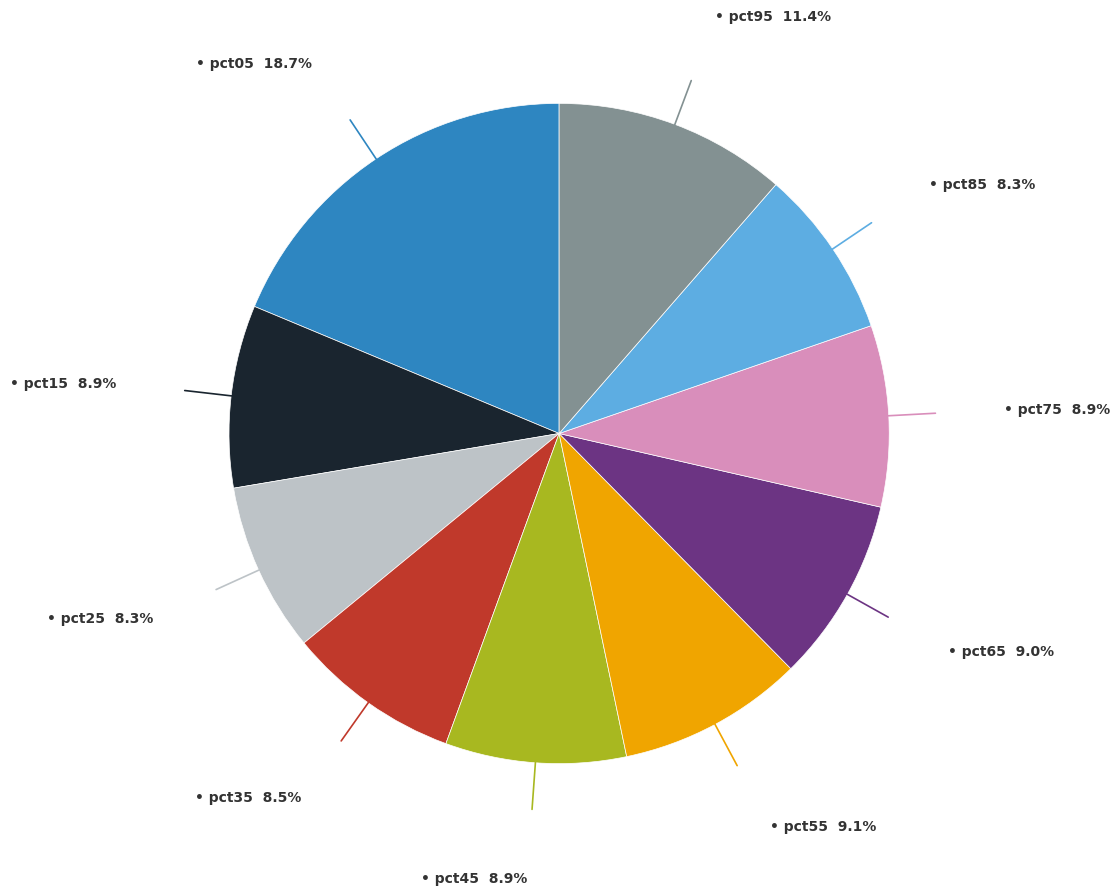

Is there any slice that represents more than half of the pie?

No